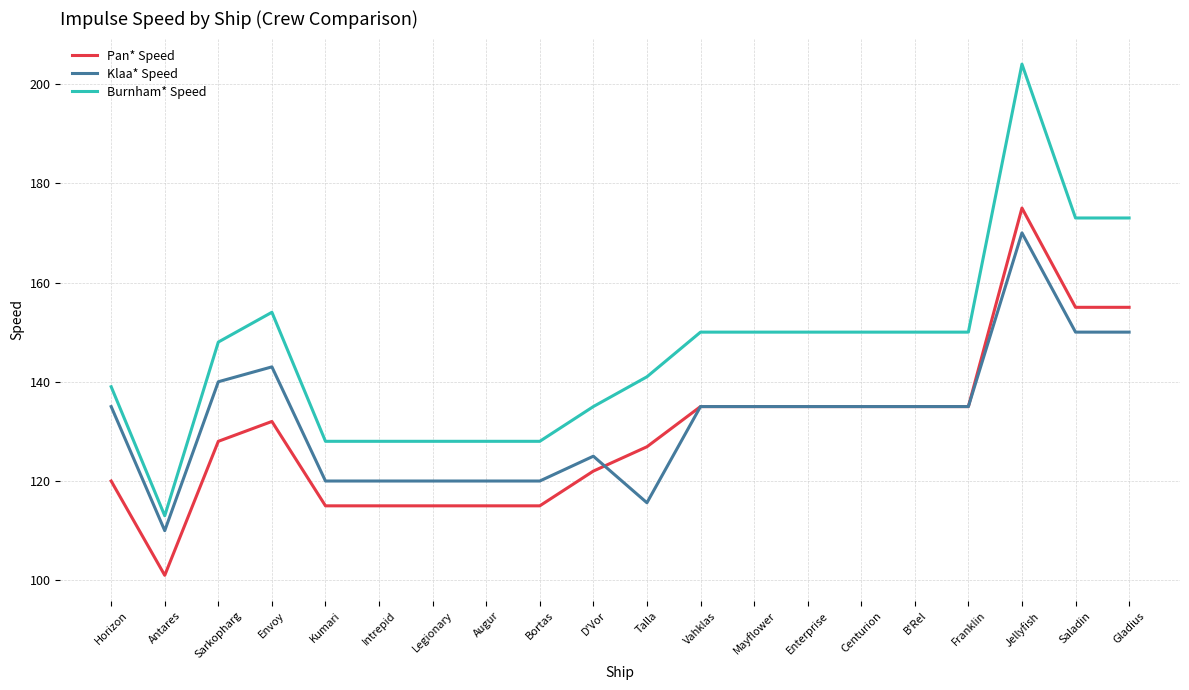

List the series in order of their peak value, lowest first.

Klaa* Speed, Pan* Speed, Burnham* Speed